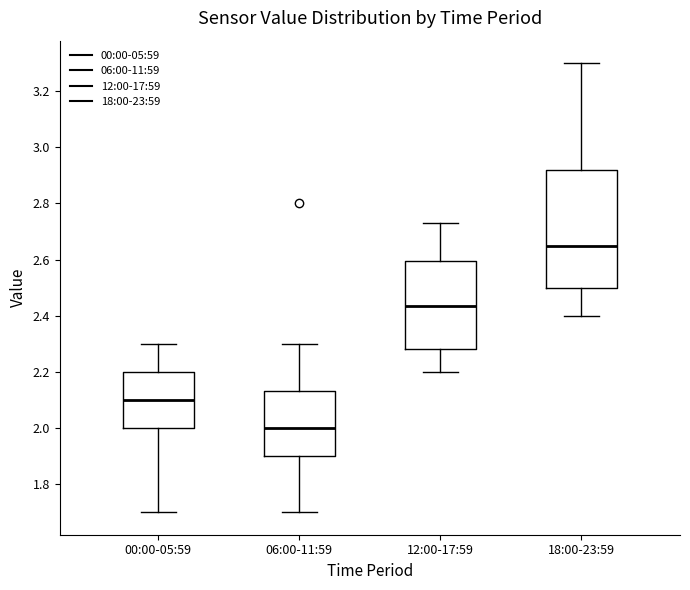

Which box has the highest median line?

18:00-23:59